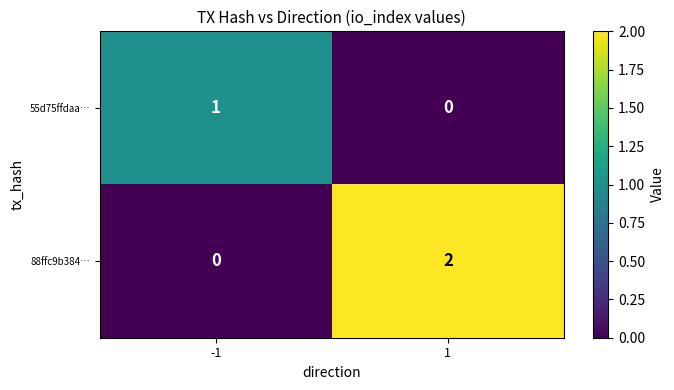

Rank the series at 1 from lowest to highest value.

55d75ffdaa…, 88ffc9b384…